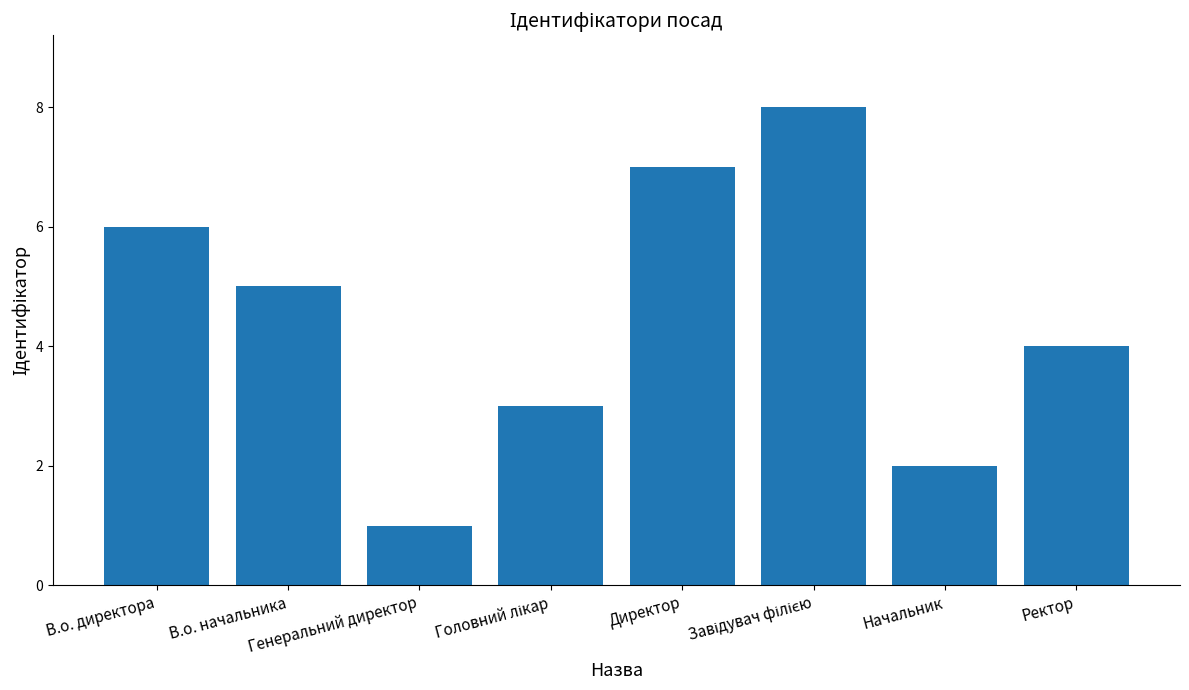

What is the sum of all values?

36